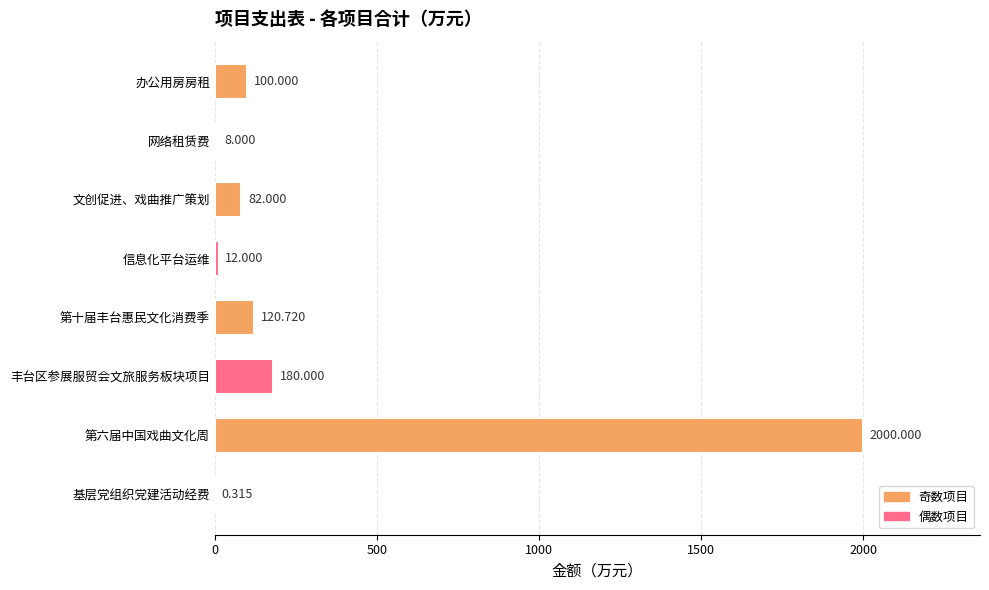

Which has a higher value, 办公用房房租 or 网络租赁费?

办公用房房租